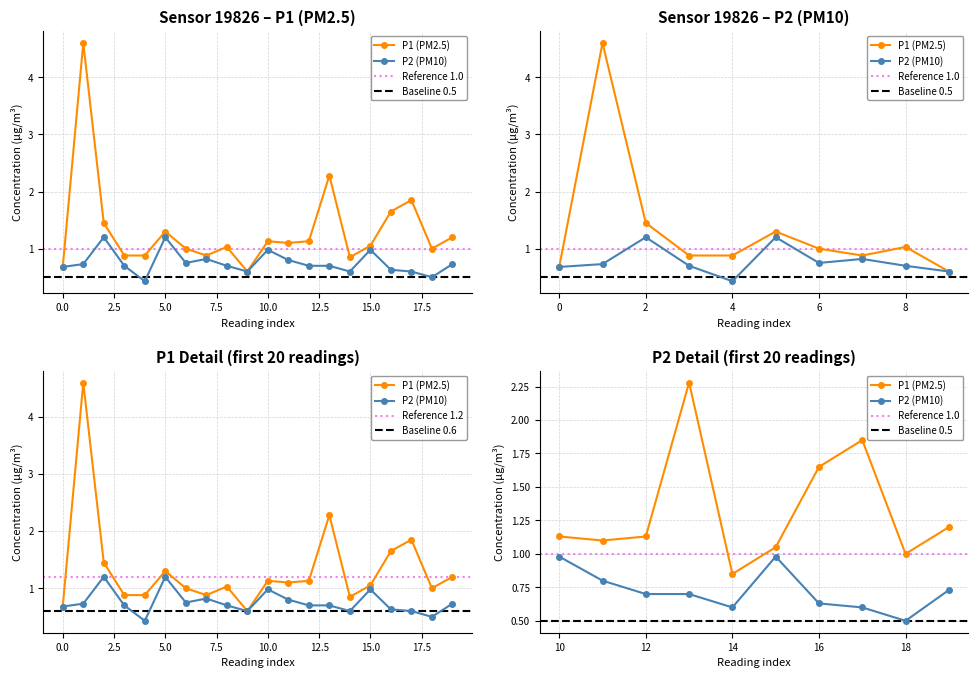

How many distinct data groups are displayed?

2